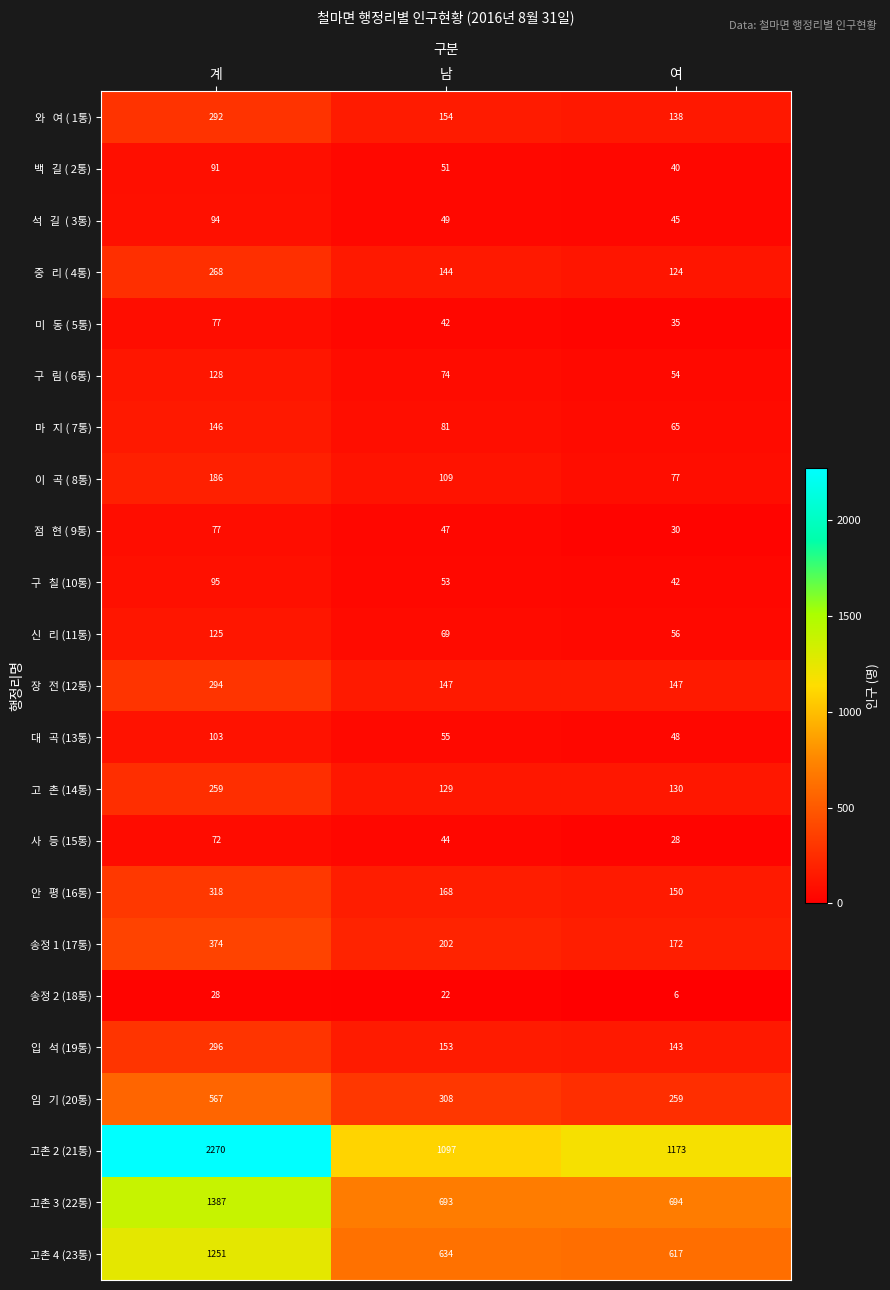

Is it true that 고촌 3 (22통) equals 1998 at 계?

False